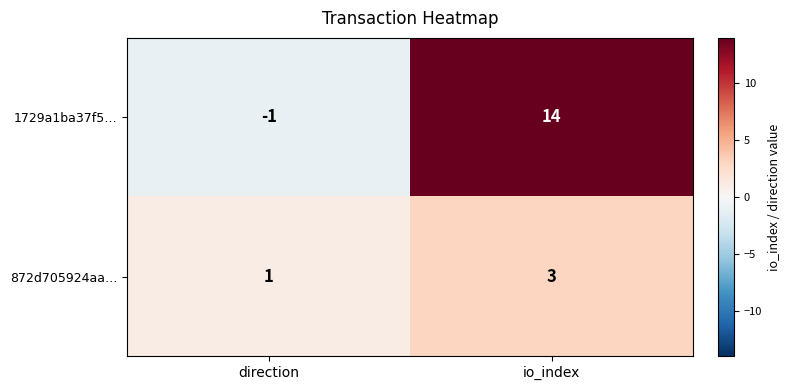

At which label is 1729a1ba37f5… closest to 6?

direction